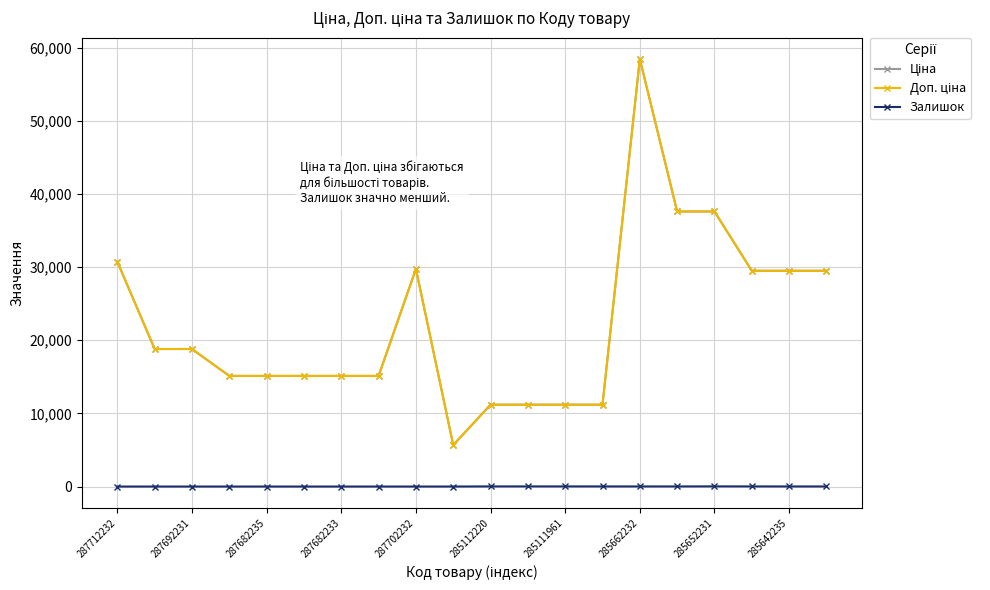

True or false: Доп. ціна and Залишок intersect in this chart.

False